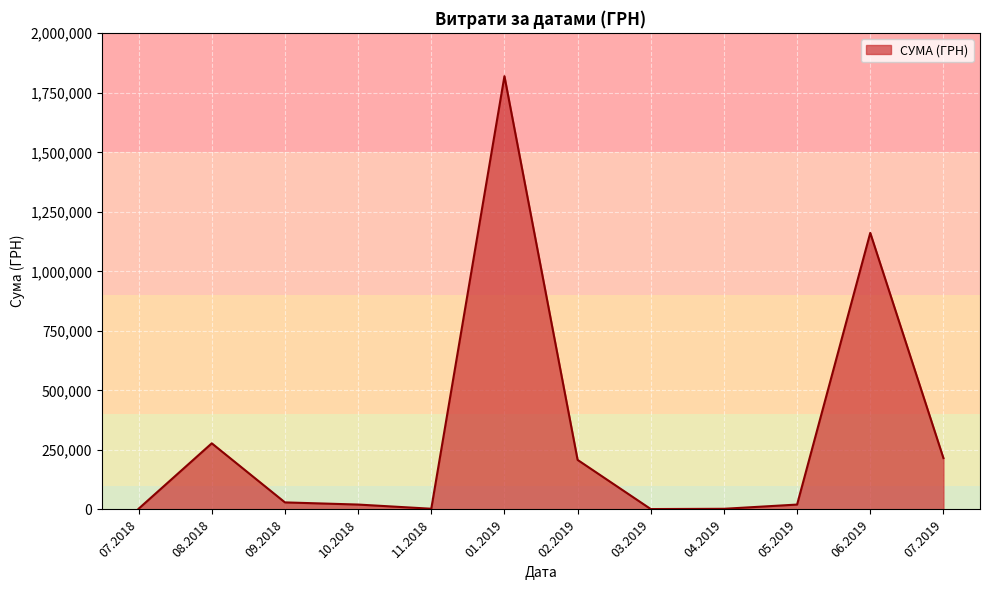

What is the maximum value shown in the chart?

1819837.5